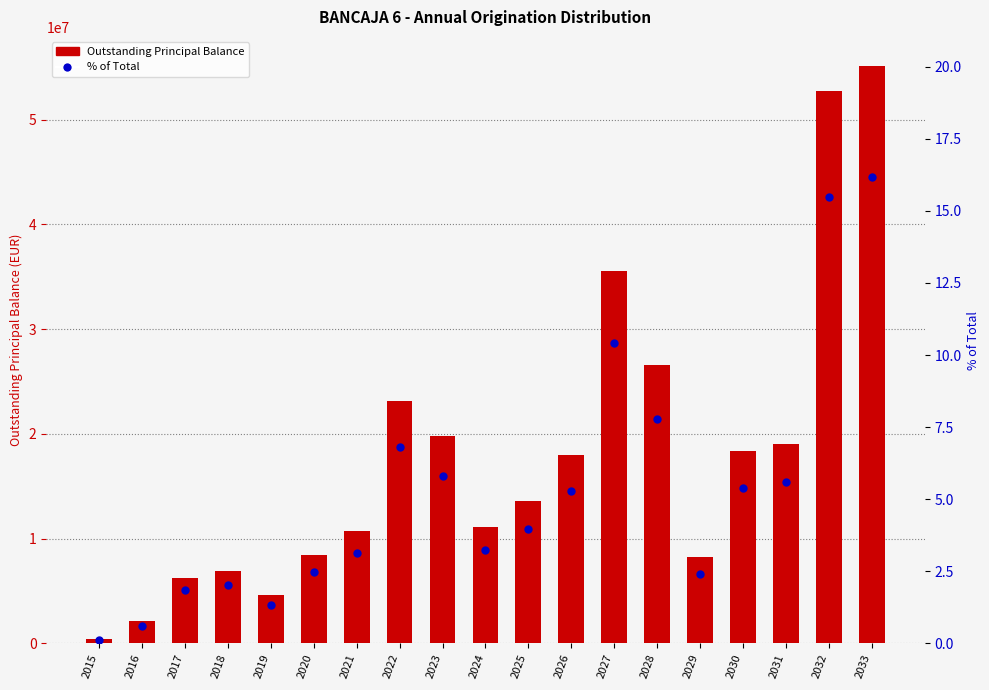

True or false: % of Total has a value of 3.2 at 2024.

True